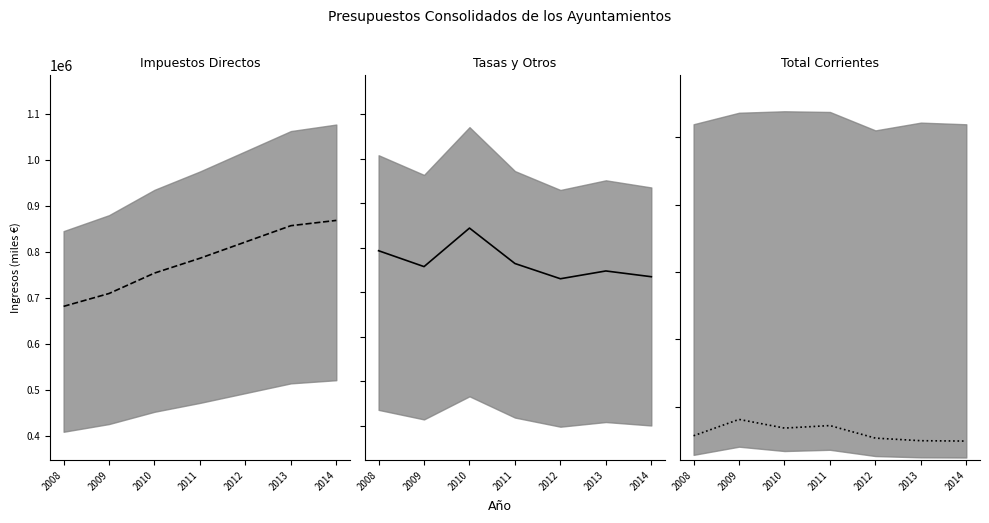

Which series has the largest range (max minus min)?

Impuestos Directos